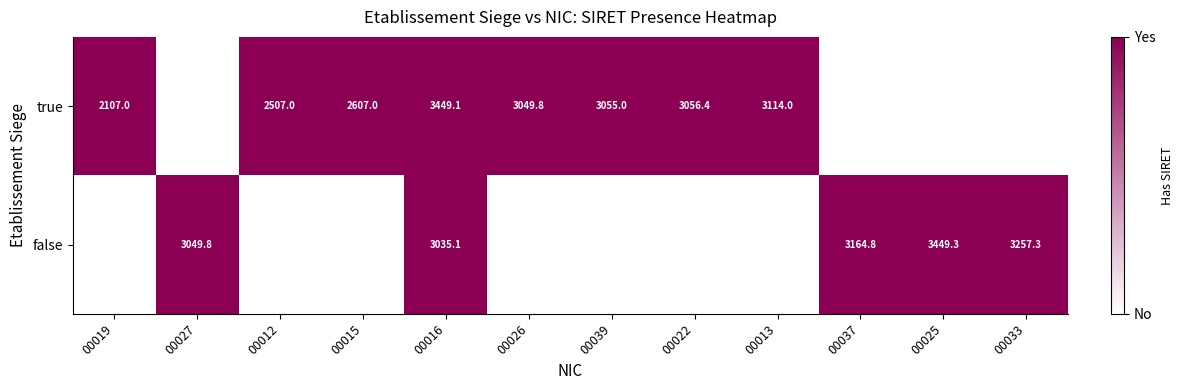

Which label corresponds to the smallest value in the chart?

00027